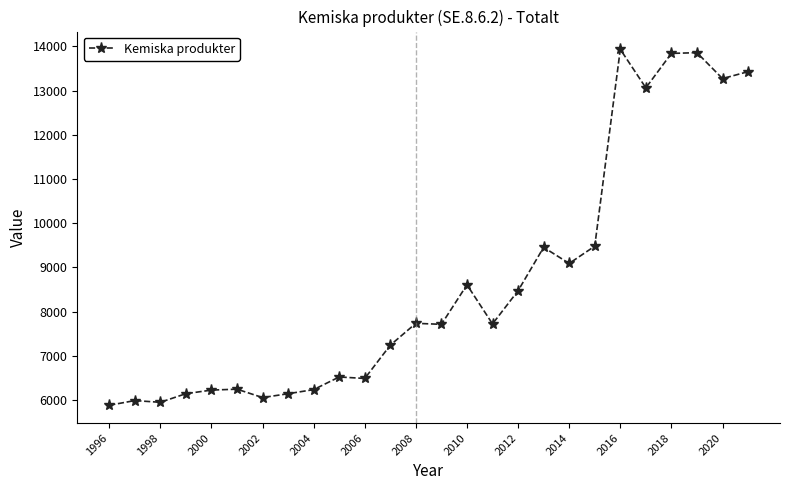

What is the smallest value displayed?

5883